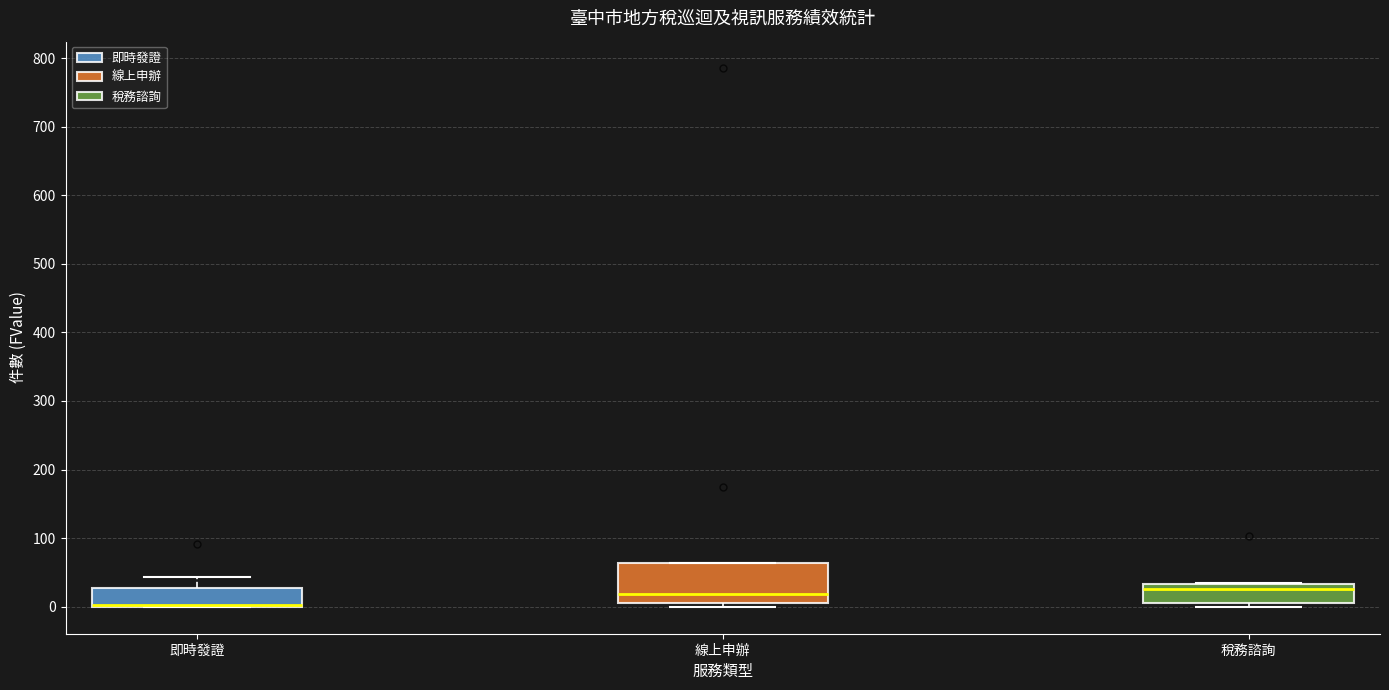

Where does the median line of the box for 線上申辦 sit on the y-axis? The values are not printed on the chart, so give them approximately, as read against the axis.

20